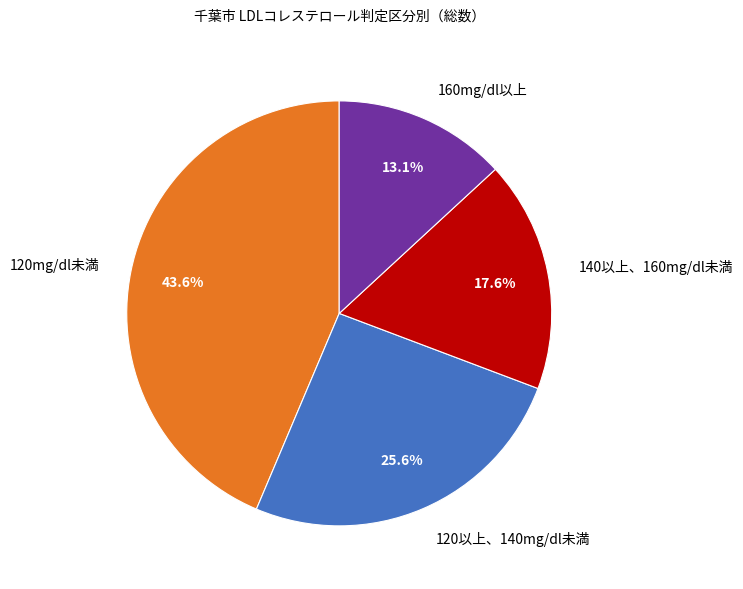

Is the sum of 160mg/dl以上 and 140以上、160mg/dl未満 greater than half?

No